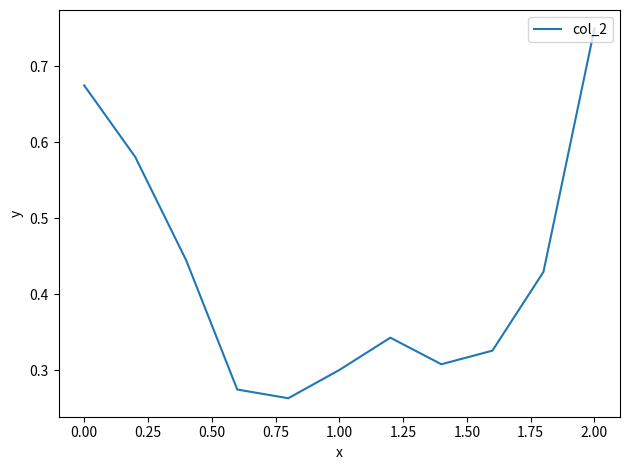

What is the difference between the maximum and minimum values?

0.5